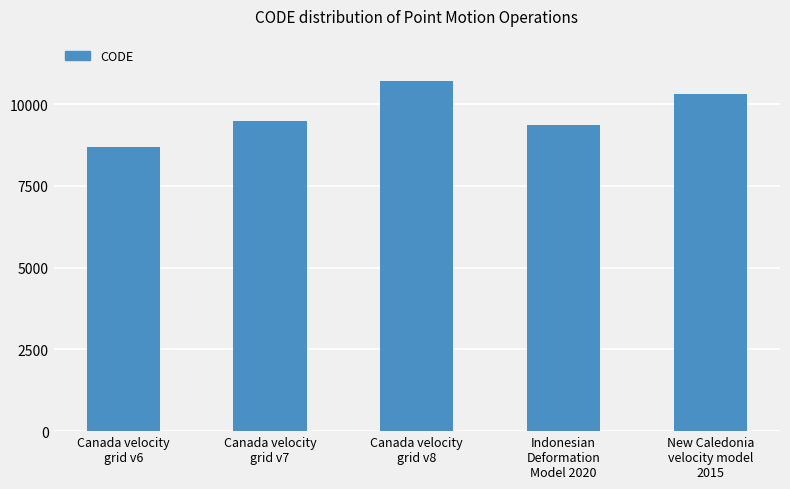

What is the sum of the values at Indonesian
Deformation
Model 2020 and New Caledonia
velocity model
2015?

19698